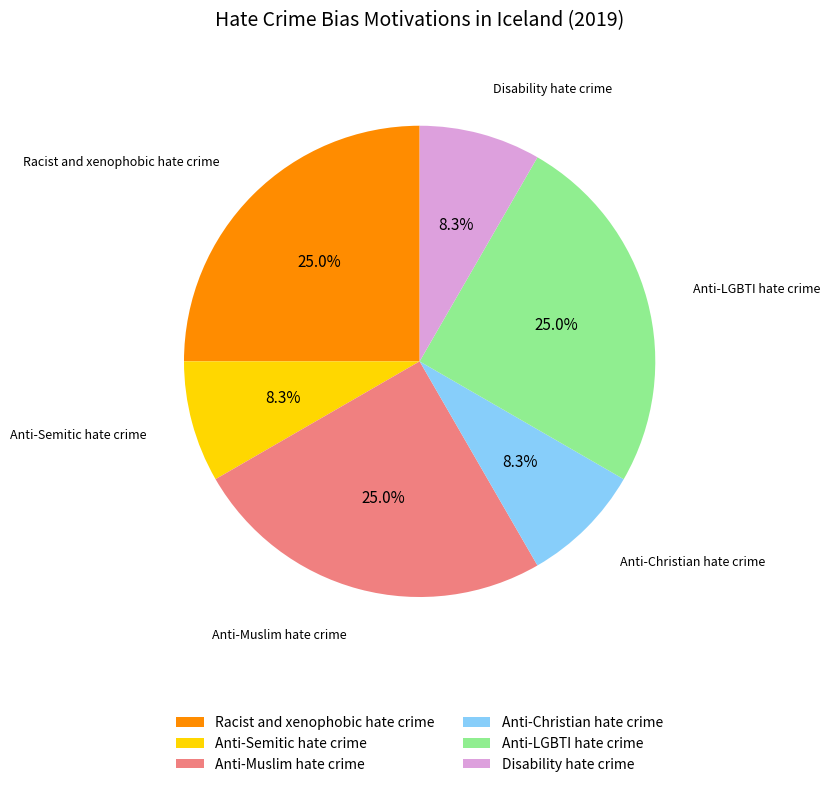

Is there any slice that represents more than half of the pie?

No